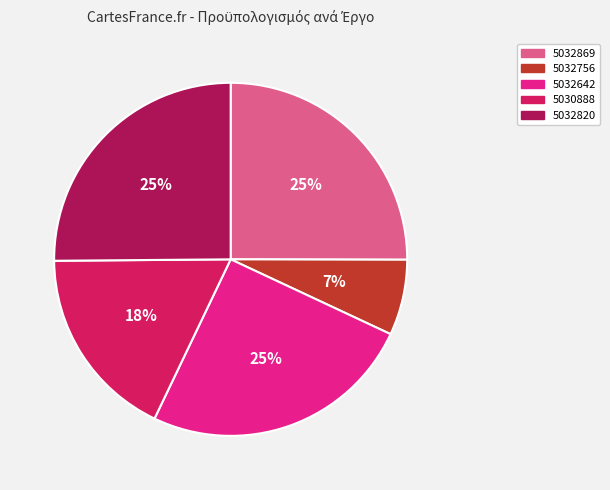

Which category has the smallest portion of the pie?

5032756